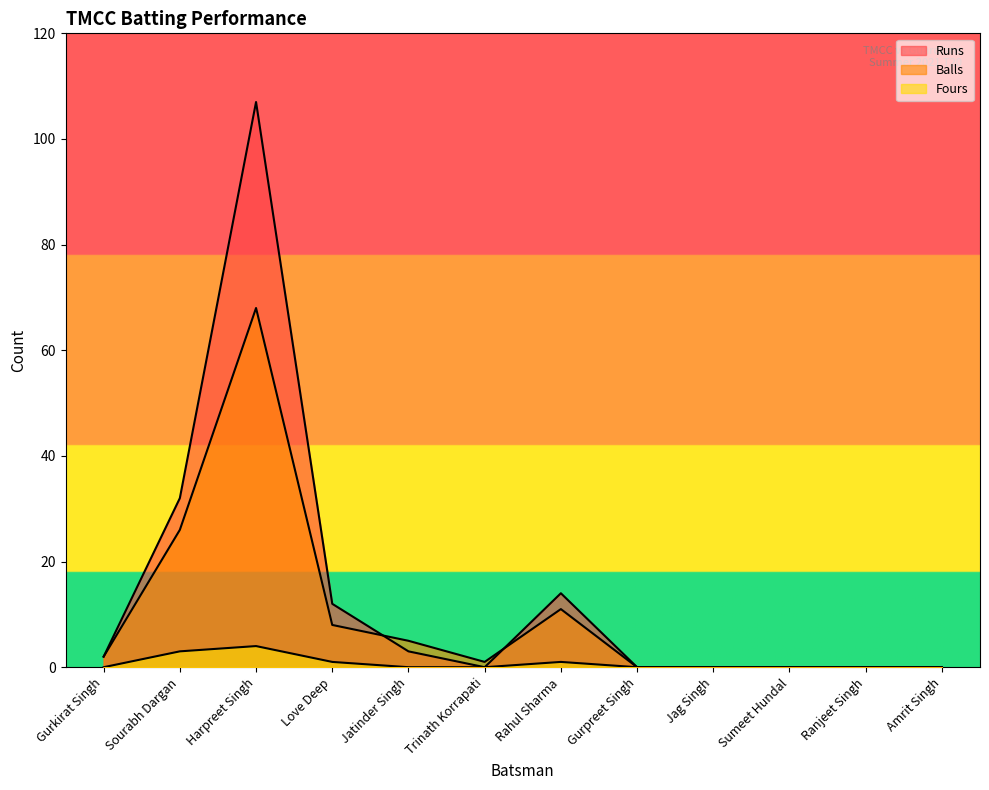

What is the maximum value shown in the chart?

107